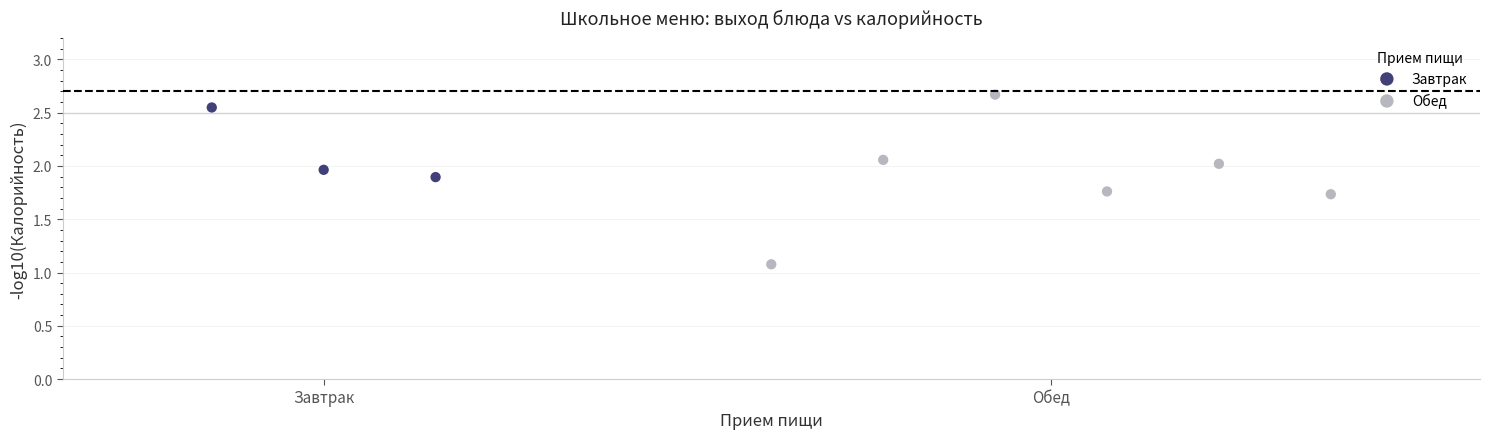

Which series reaches the minimum Y coordinate?

Обед